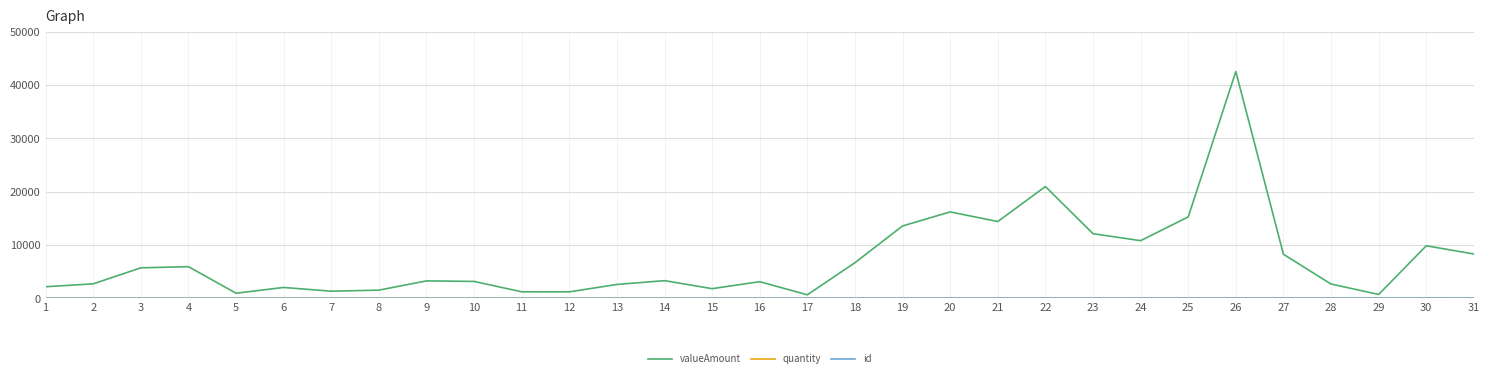

What is the greatest value displayed?

42531.0